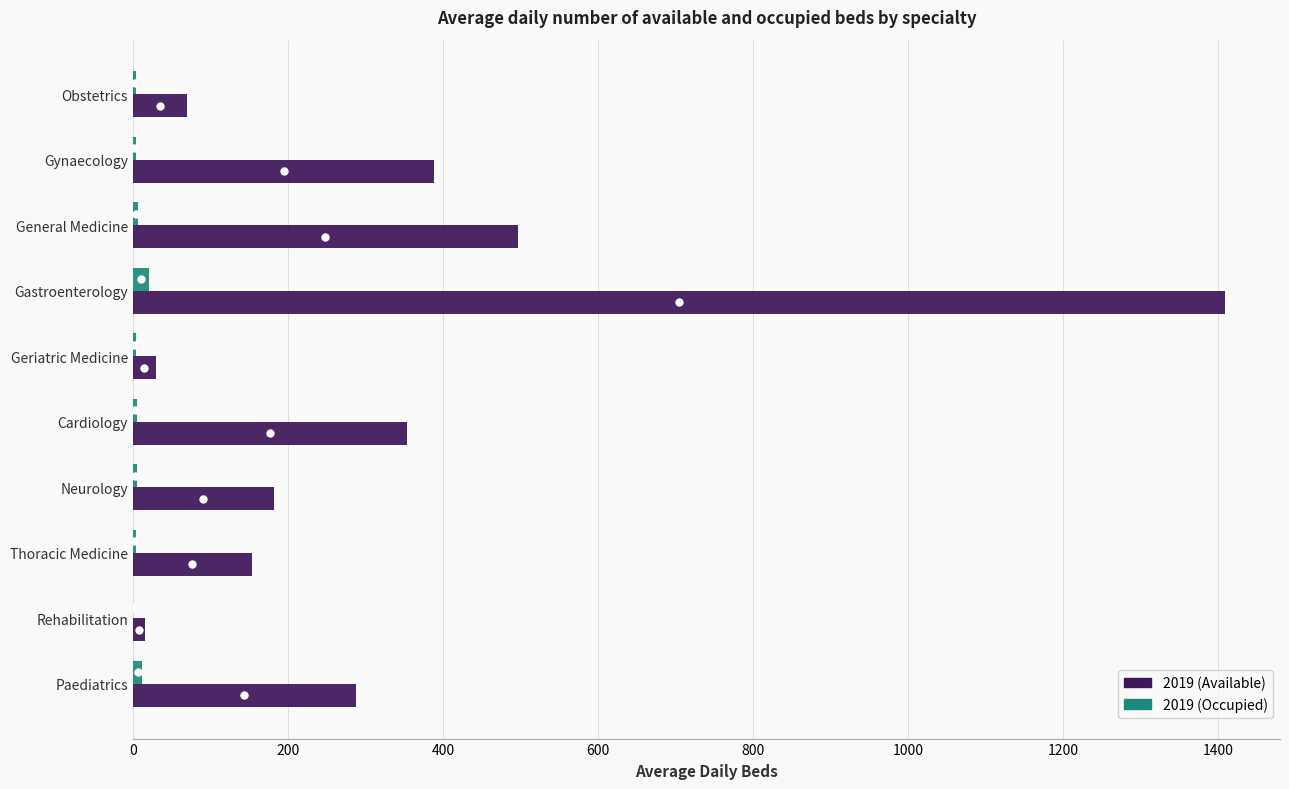

Is it true that 2019 (Available) equals 75.3 at Thoracic Medicine?

False